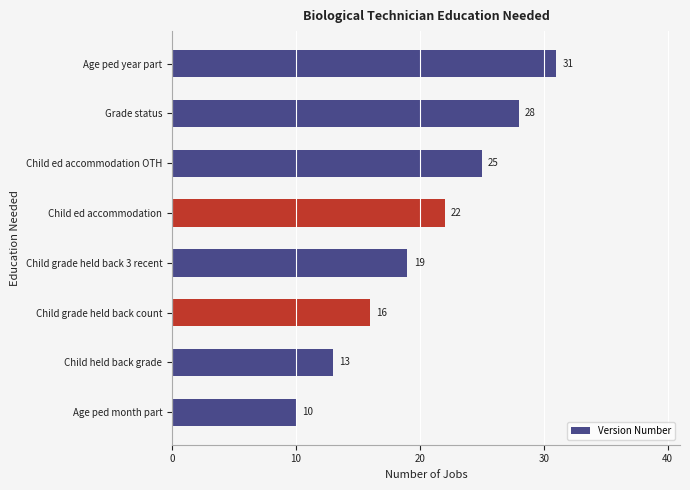

Count the values in the range 16 to 28.

5